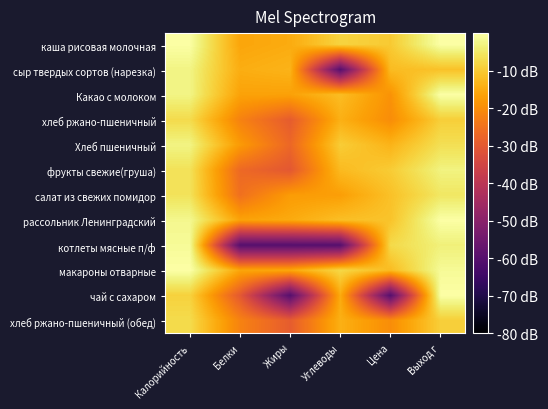

What is the difference between the highest and lowest values at Белки?

45.4